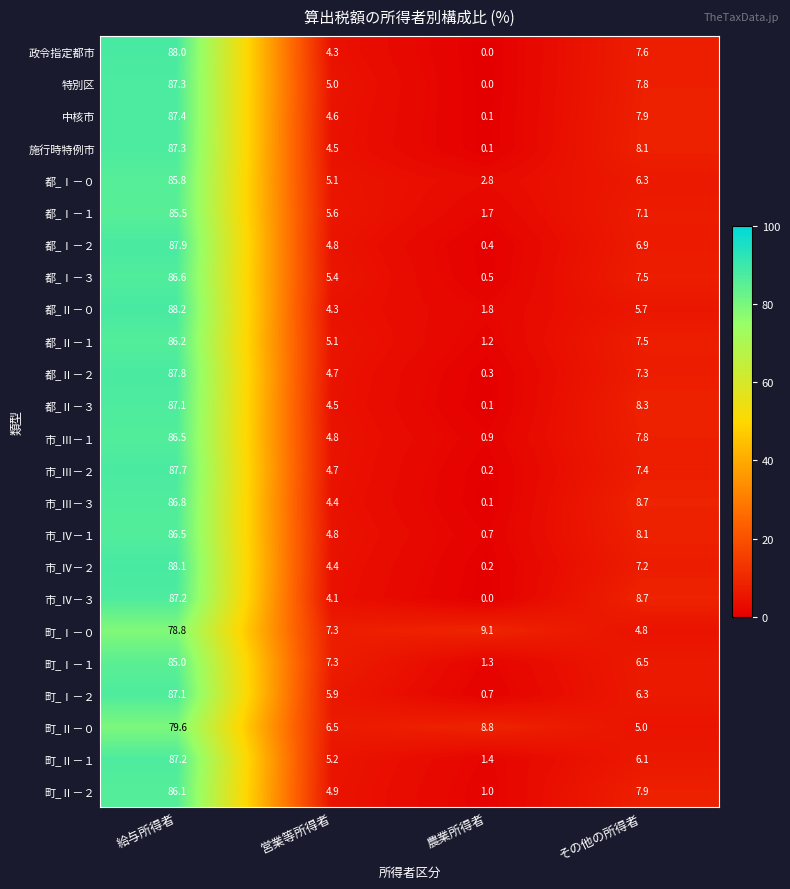

The value of 町_Ⅰ－２ at 農業所得者 is 0.7. True or false?

True